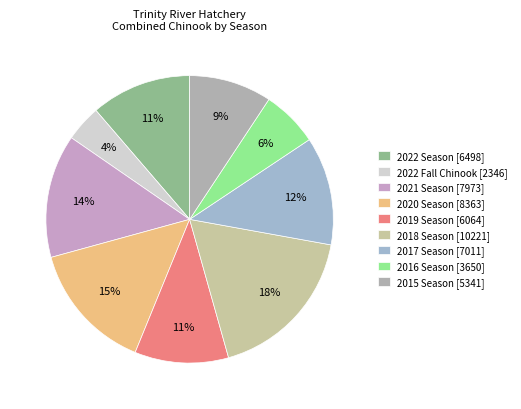

Is there any slice that represents more than half of the pie?

No